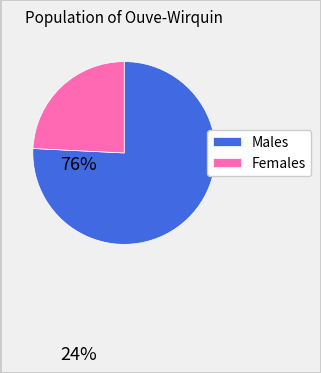

Rank the categories by value from highest to lowest.

Males, Females